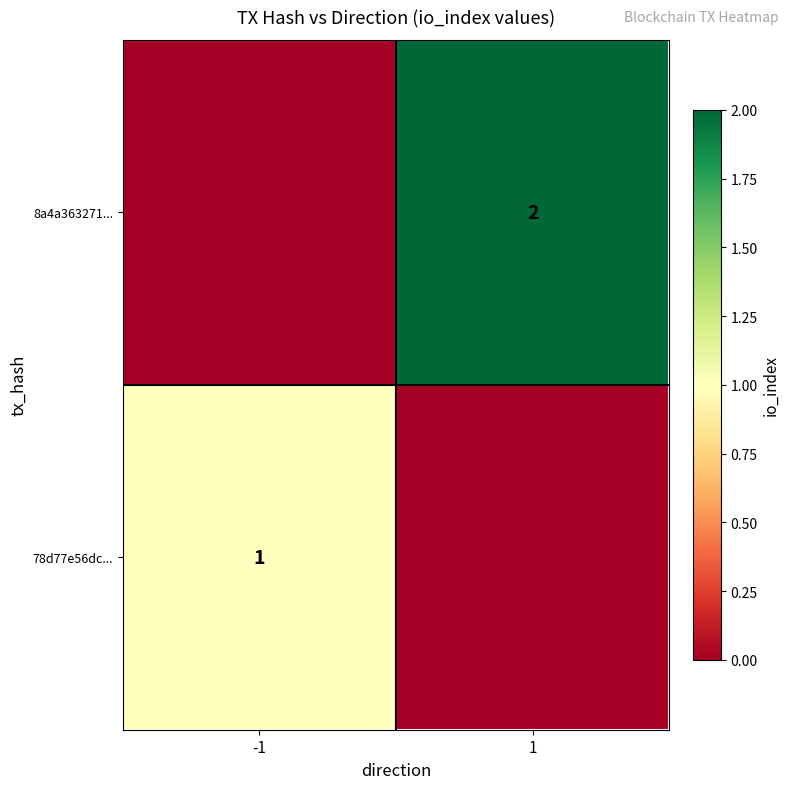

Is it true that 8a4a363271... equals 3 at 1?

False